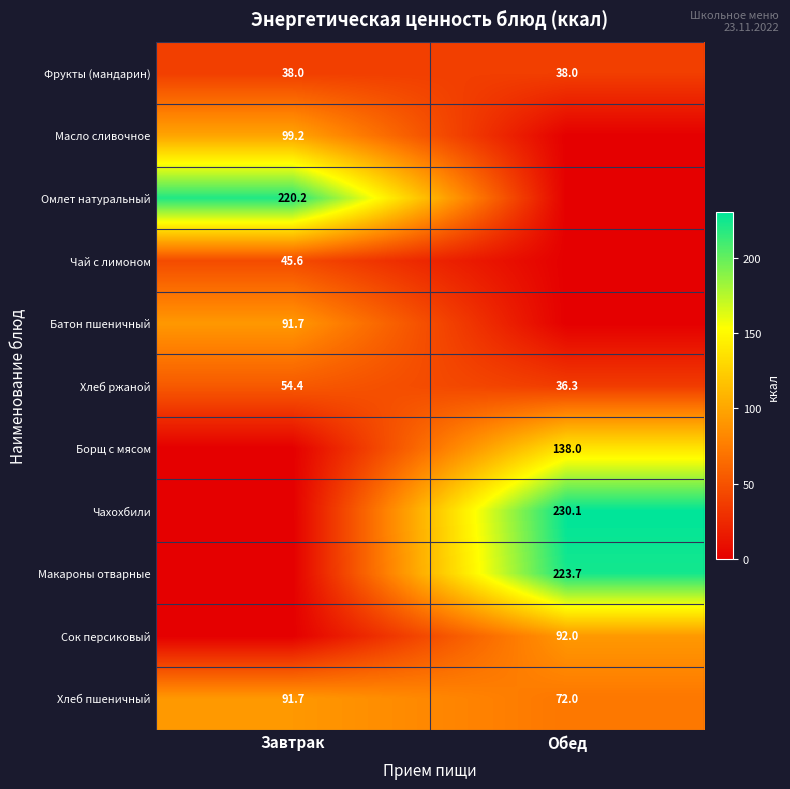

What is the total value across all series at Завтрак?

640.7